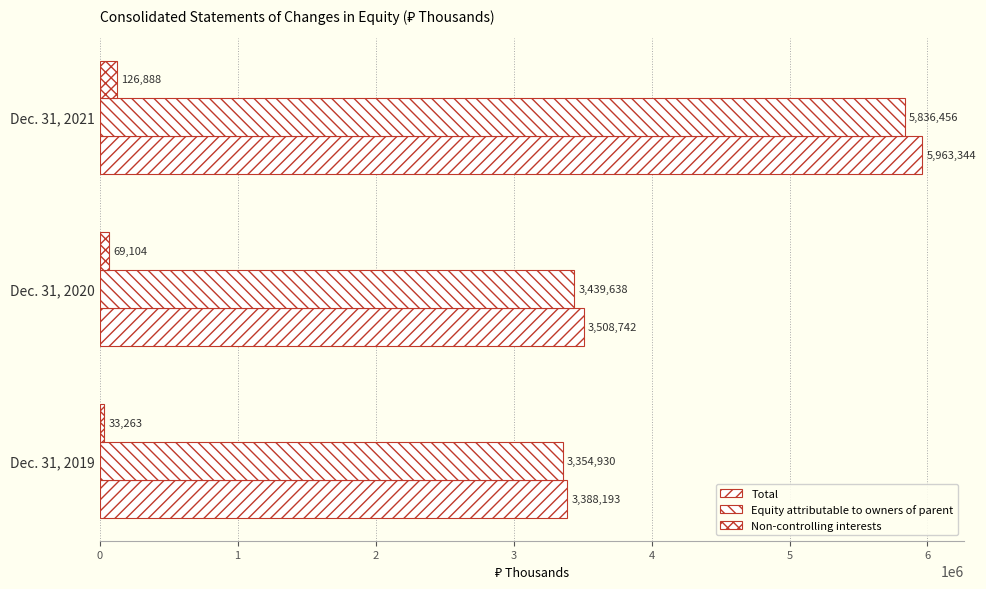

Count the number of categories in the chart.

3